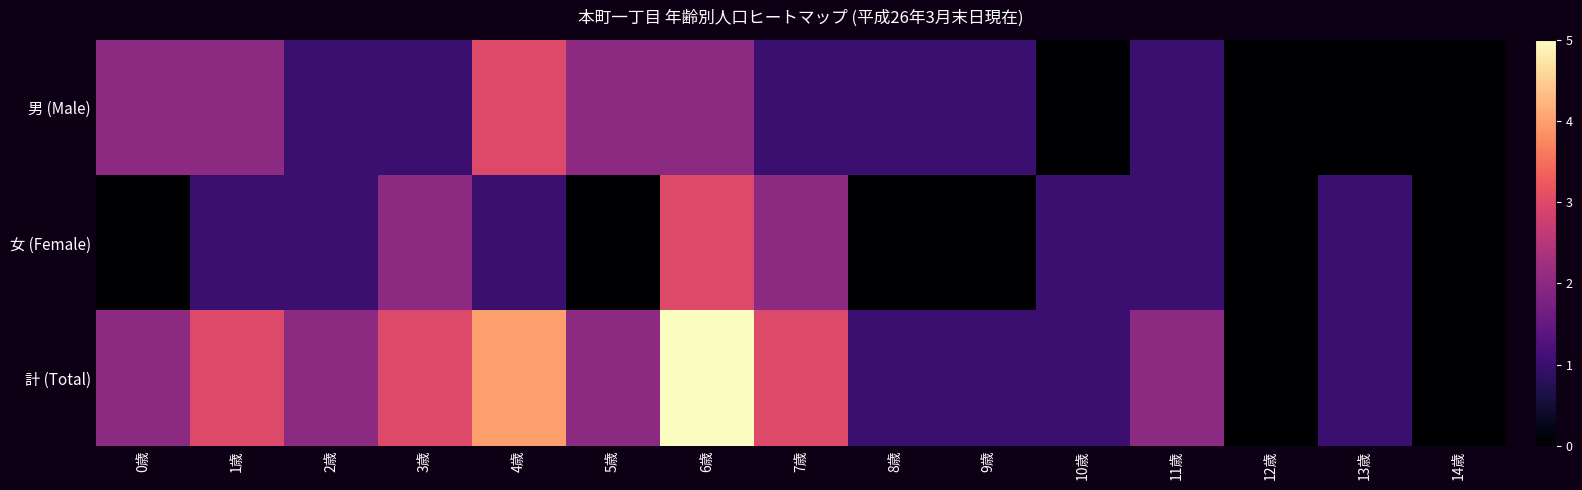

Reading left to right, extract all data points from this chart.

男 (Male): 0歳=2	1歳=2	2歳=1	3歳=1	4歳=3	5歳=2	6歳=2	7歳=1	8歳=1	9歳=1	10歳=0	11歳=1	12歳=0	13歳=0	14歳=0
女 (Female): 0歳=0	1歳=1	2歳=1	3歳=2	4歳=1	5歳=0	6歳=3	7歳=2	8歳=0	9歳=0	10歳=1	11歳=1	12歳=0	13歳=1	14歳=0
計 (Total): 0歳=2	1歳=3	2歳=2	3歳=3	4歳=4	5歳=2	6歳=5	7歳=3	8歳=1	9歳=1	10歳=1	11歳=2	12歳=0	13歳=1	14歳=0